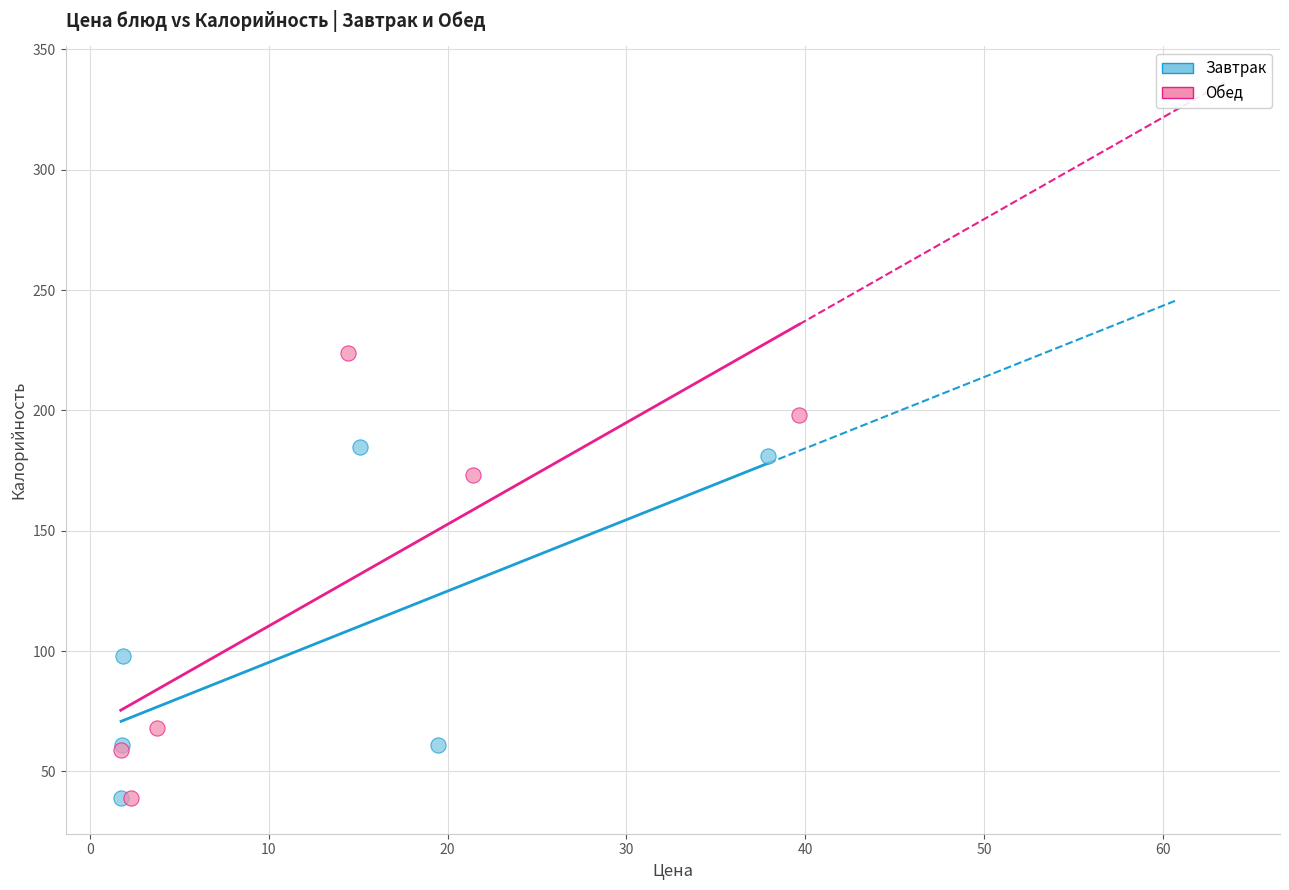

Which series reaches the maximum Y coordinate?

Обед